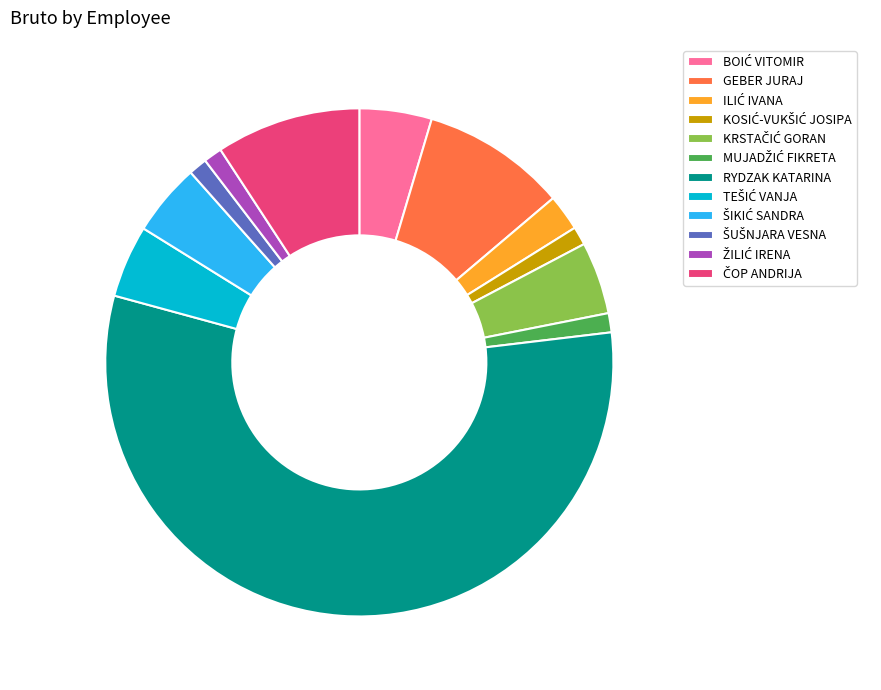

Is there a majority slice in this chart?

Yes